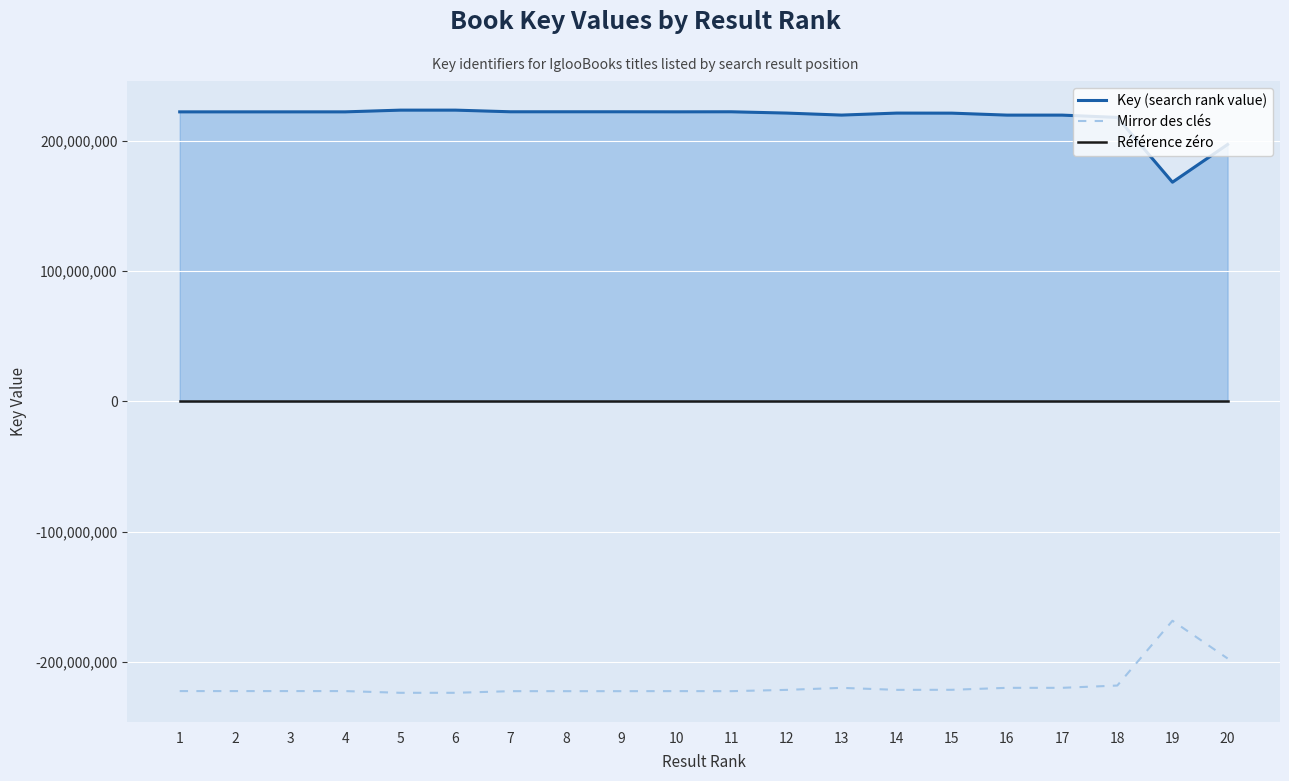

Which series has the largest total across all categories?

Key (search rank value)